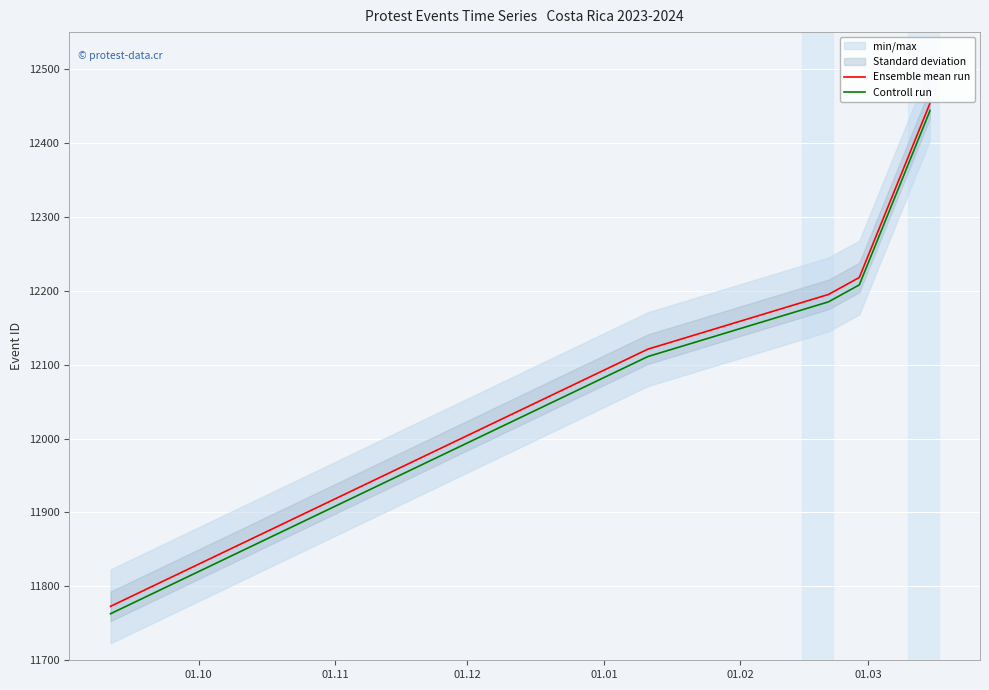

True or false: Ensemble mean run and Controll run intersect in this chart.

False